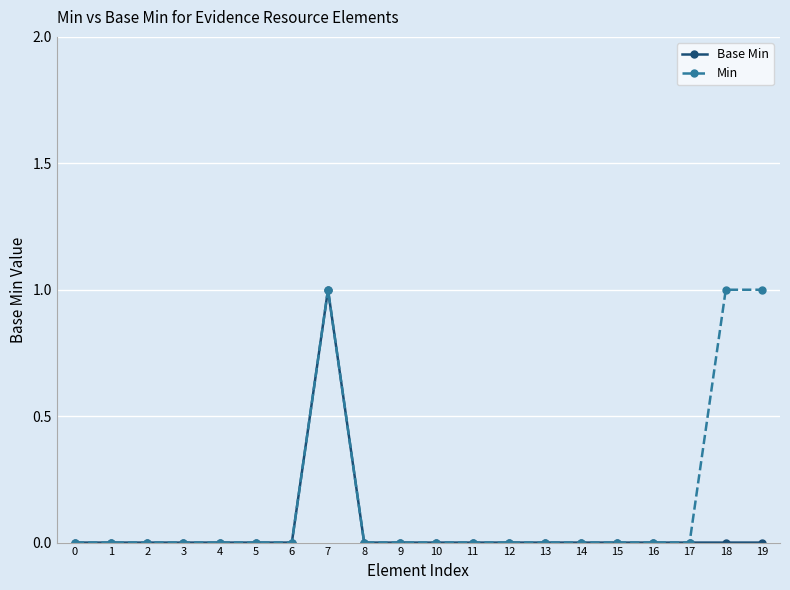

Rank the series by their average value, from highest to lowest.

Min, Base Min